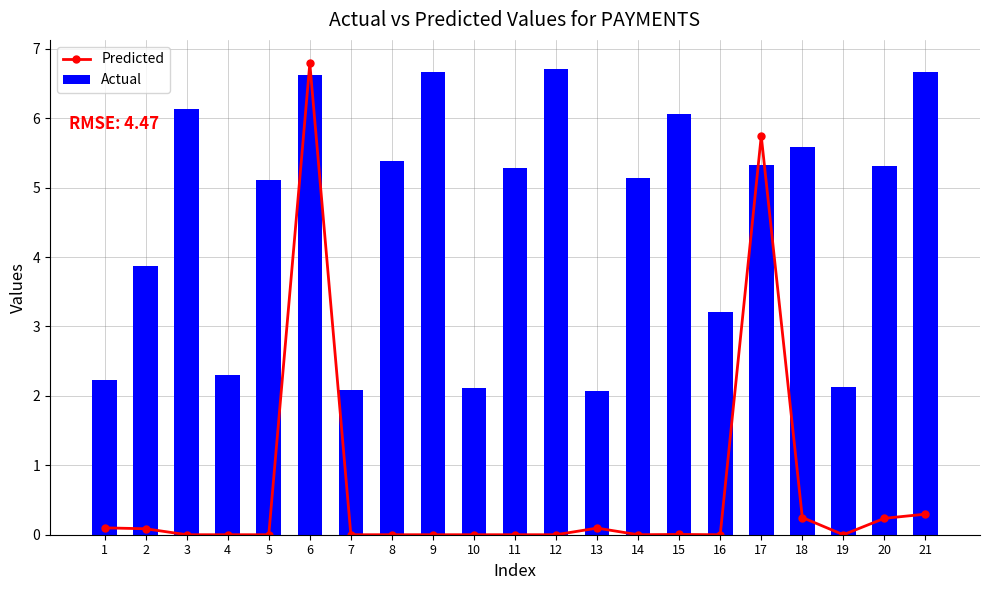

Which label corresponds to the smallest value in the chart?

3